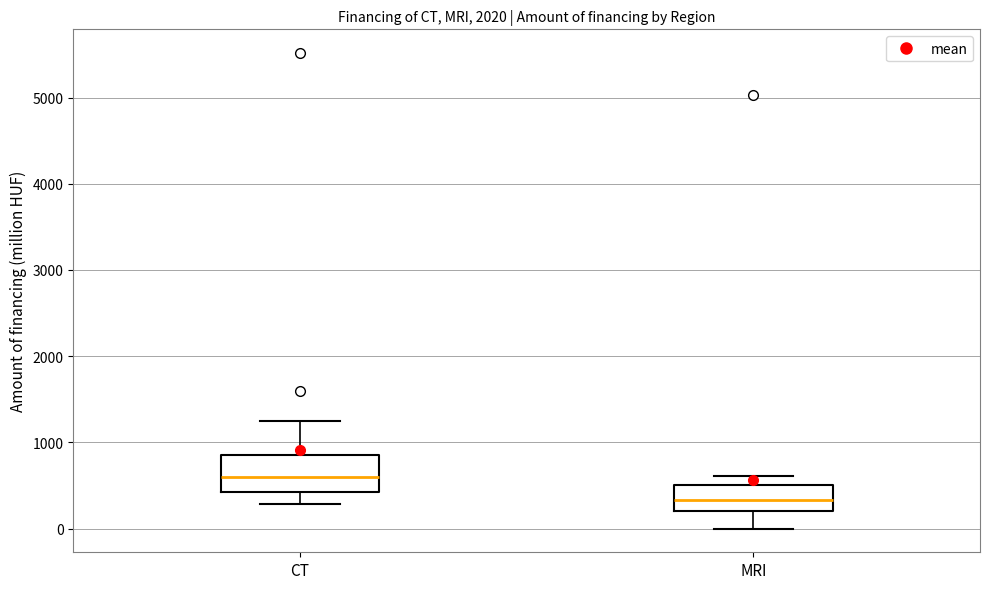

Comparing the boxes themselves (not the whiskers), which one is the tallest?

CT